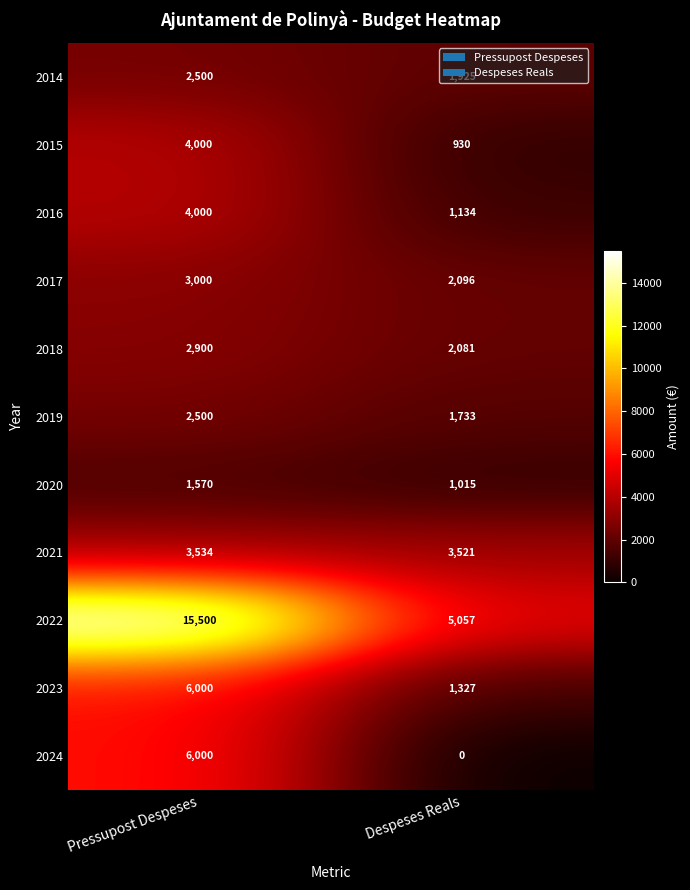

Rank the categories by 2014 value from lowest to highest.

Despeses Reals, Pressupost Despeses